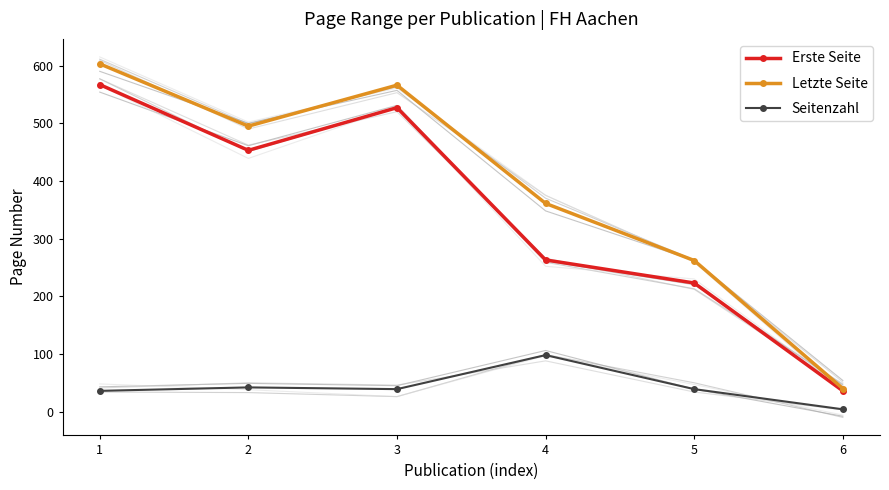

What is the sum of all Letzte Seite values?

2327